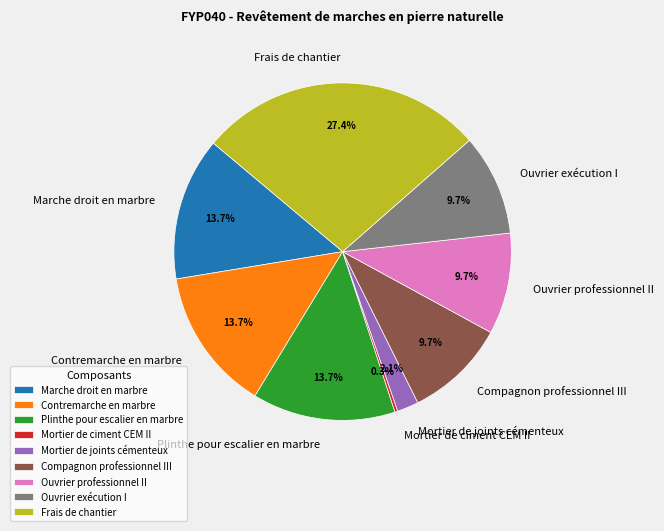

What is the total percentage of Marche droit en marbre and Contremarche en marbre?

27.4%